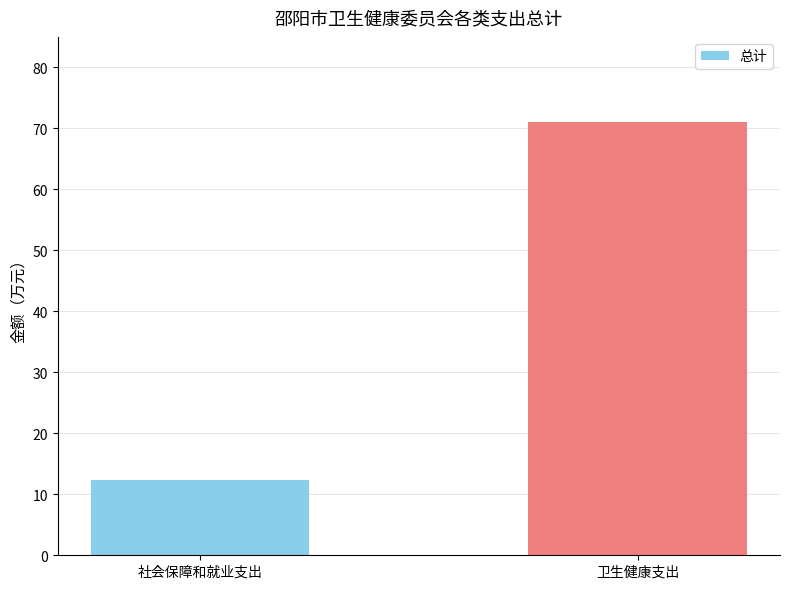

How many distinct data groups are displayed?

1